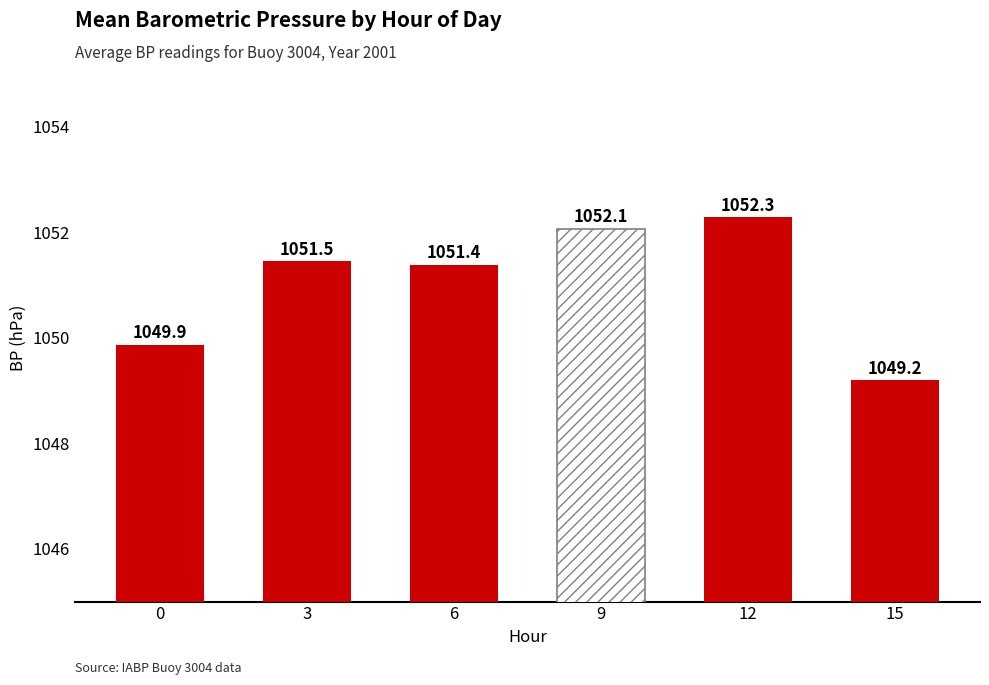

Between 12 and 15, which is larger?

12